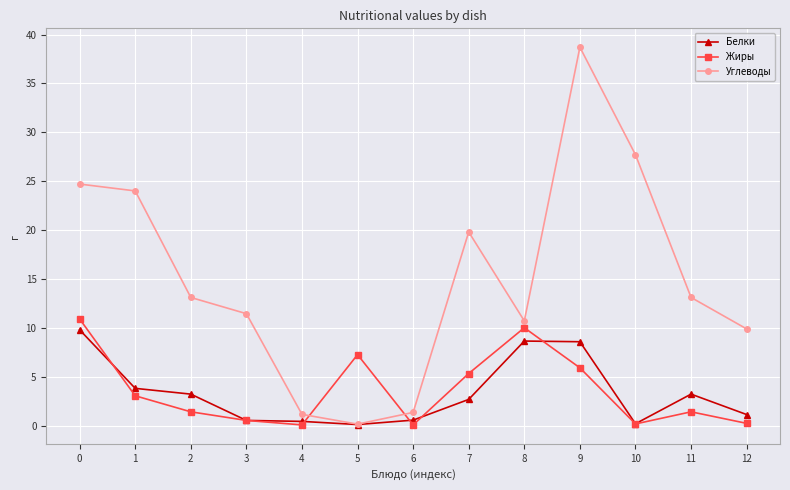

Between 2 and 3, which series saw the biggest shift?

Белки